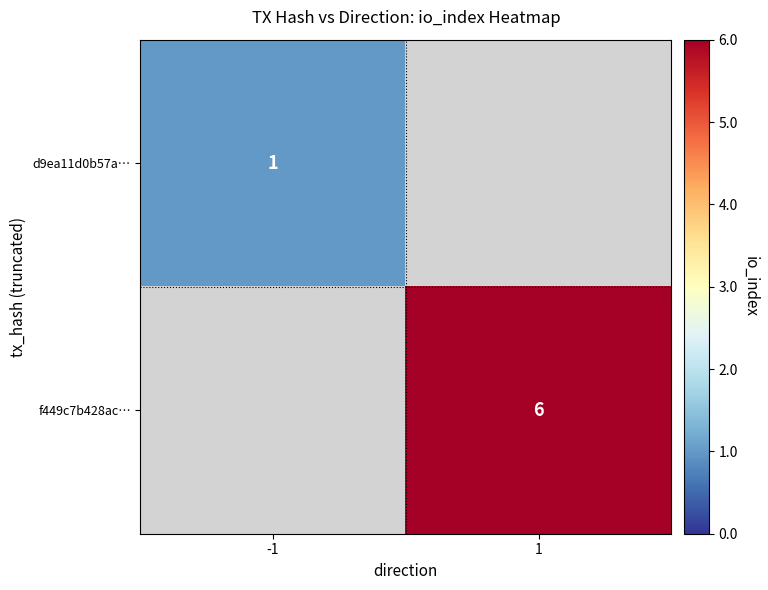

Which has a higher value, -1 or 1?

1